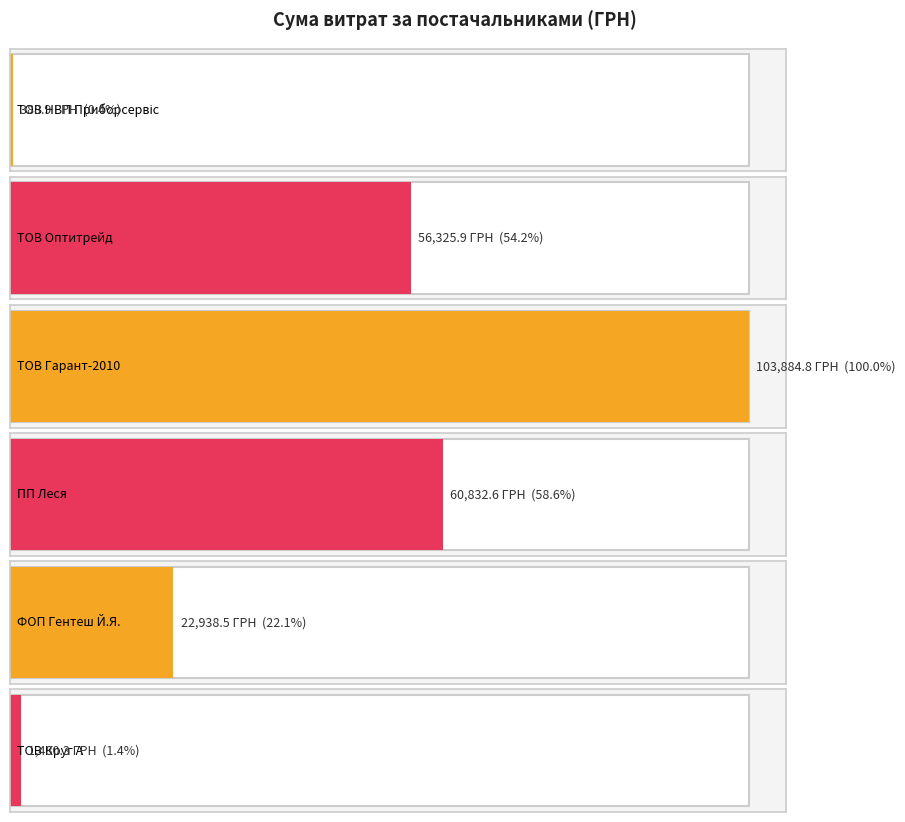

The chart shows a value of 56325.9 at ТОВ "Оптитрейд". True or false?

True